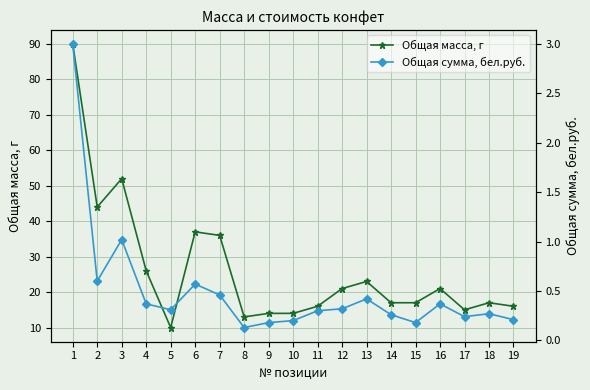

Does the chart display data point markers on the line(s)?

Yes